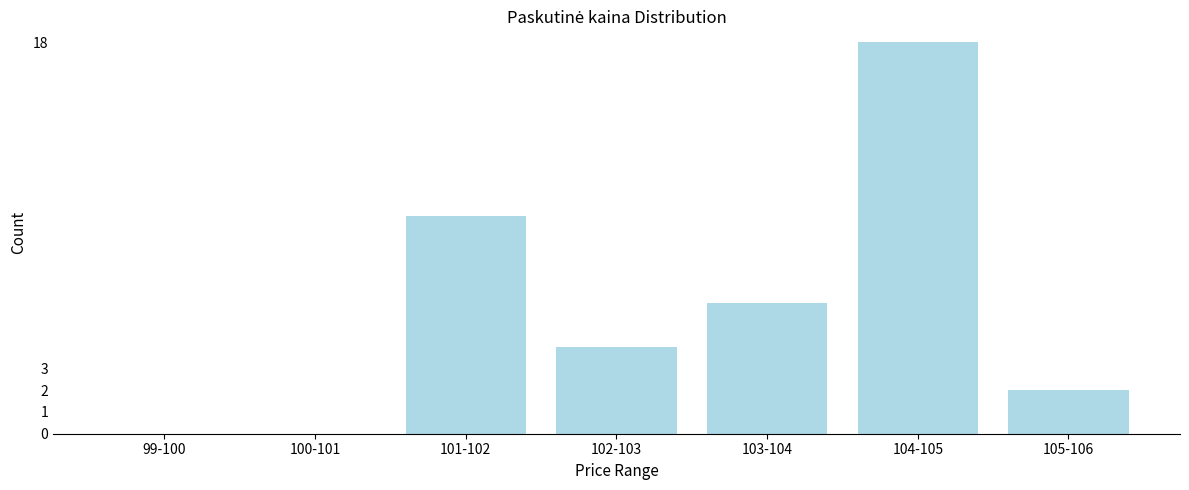

Reading left to right, transcribe all the data shown in this chart.

99-100=0	100-101=0	101-102=10	102-103=4	103-104=6	104-105=18	105-106=2